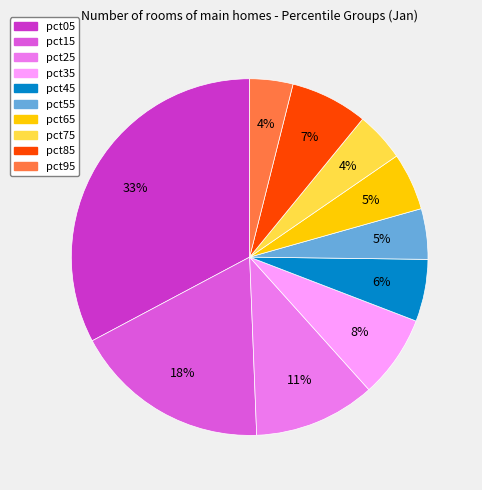

Which category has the biggest portion of the pie?

pct05